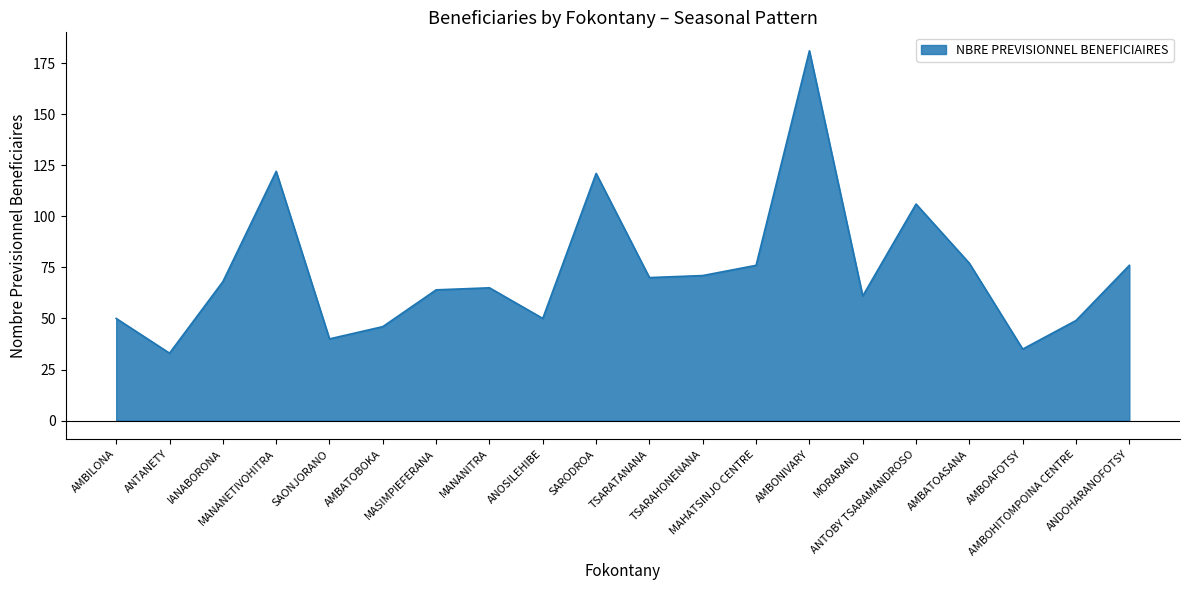

What is the smallest value displayed?

33